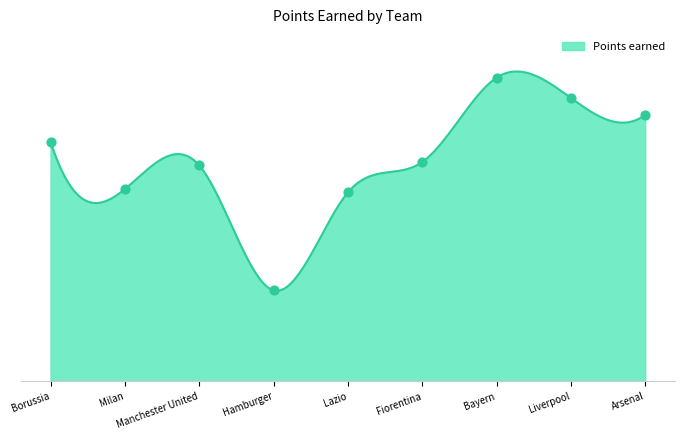

Between Milan and Lazio, which is larger?

Milan